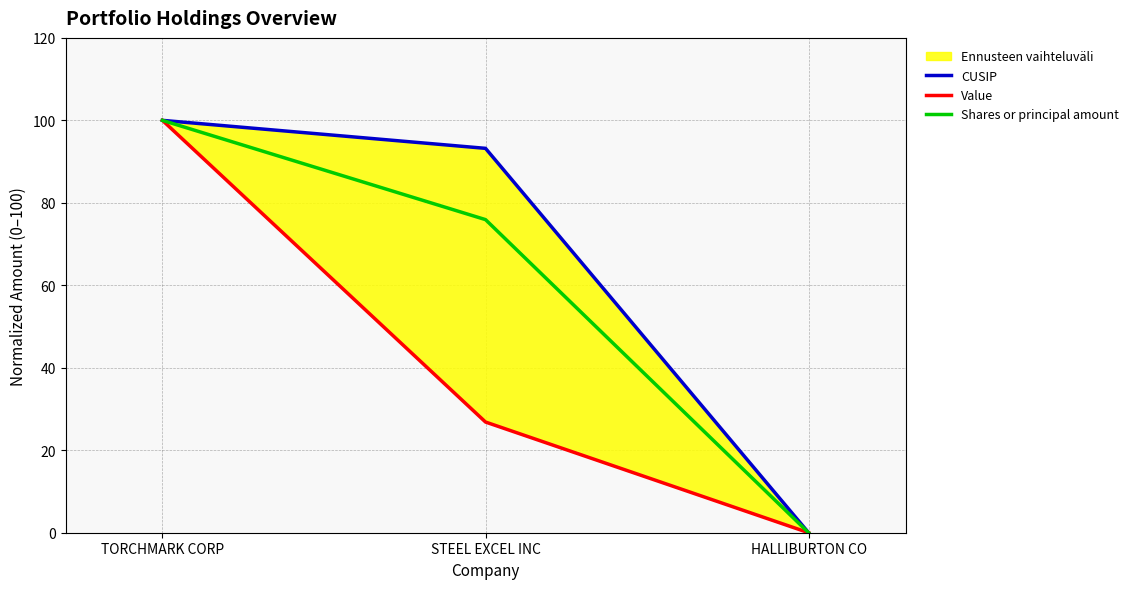

Is it true that Shares or principal amount equals 100.0 at TORCHMARK CORP?

True